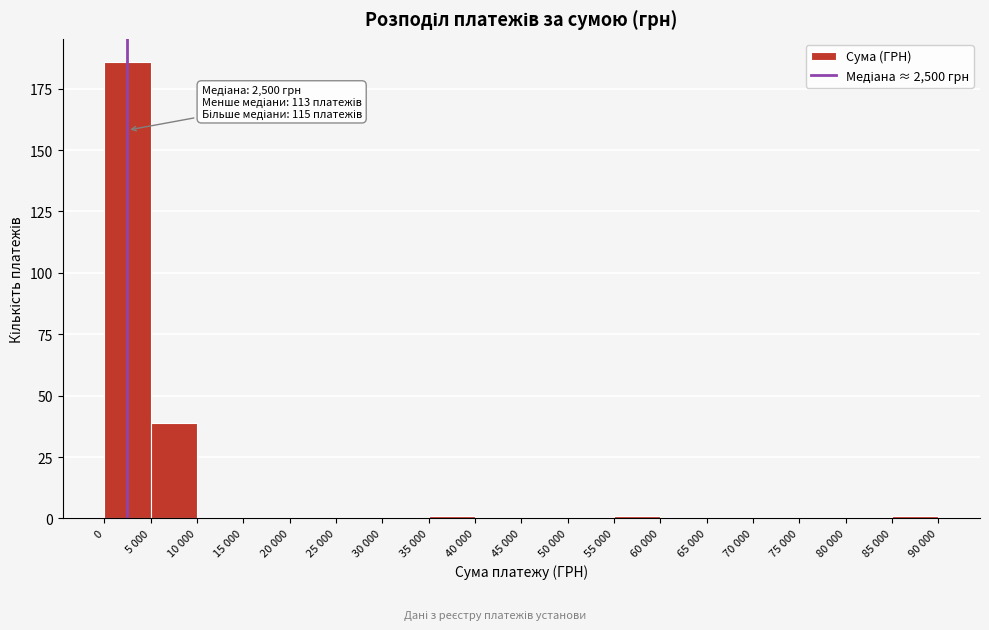

Reading right to left, transcribe all the data shown in this chart.

85 000=1	80 000=0	75 000=0	70 000=0	65 000=0	60 000=0	55 000=1	50 000=0	45 000=0	40 000=0	35 000=1	30 000=0	25 000=0	20 000=0	15 000=0	10 000=0	5 000=39	0=186